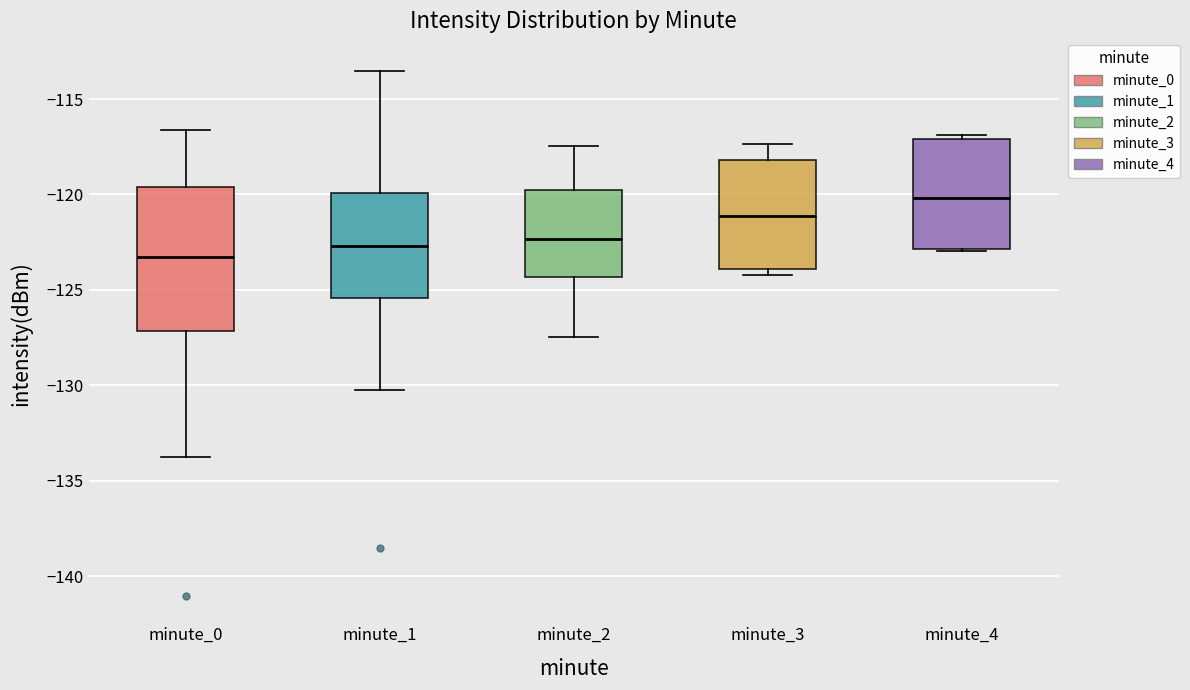

Where is the upper edge of the box for minute_1 on the y-axis? The values are not printed on the chart, so give them approximately, as read against the axis.

-120.0